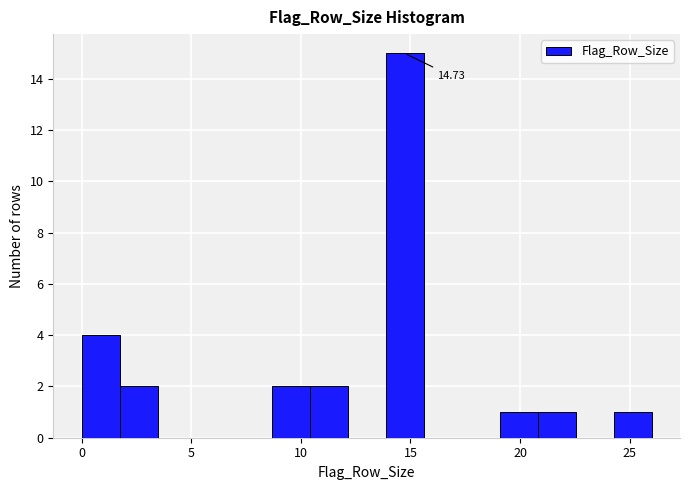

Around what value on the x-axis is the tallest bar? Give the approximate position of its centre, as read against the axis.

14.5